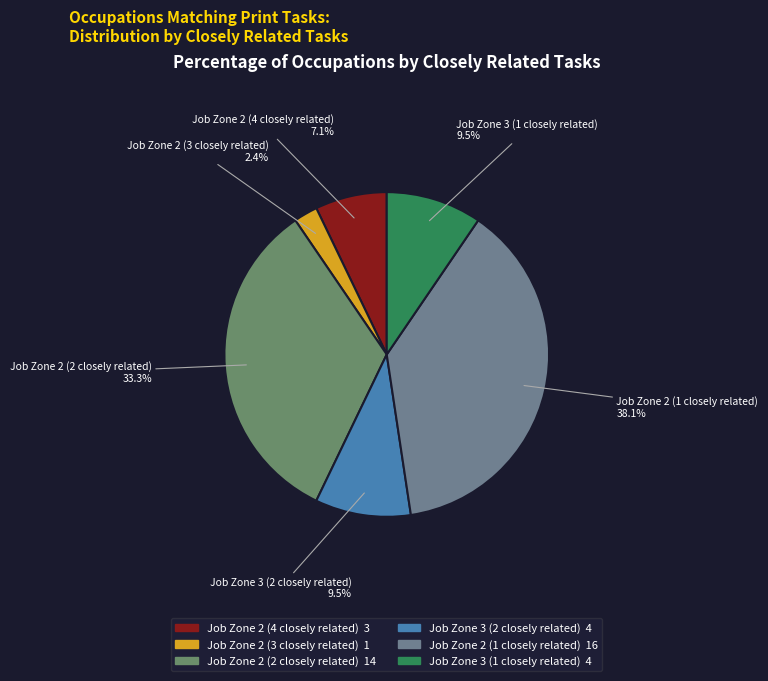

True or false: Job Zone 2 (3 closely related) accounts for 10% of the total.

False